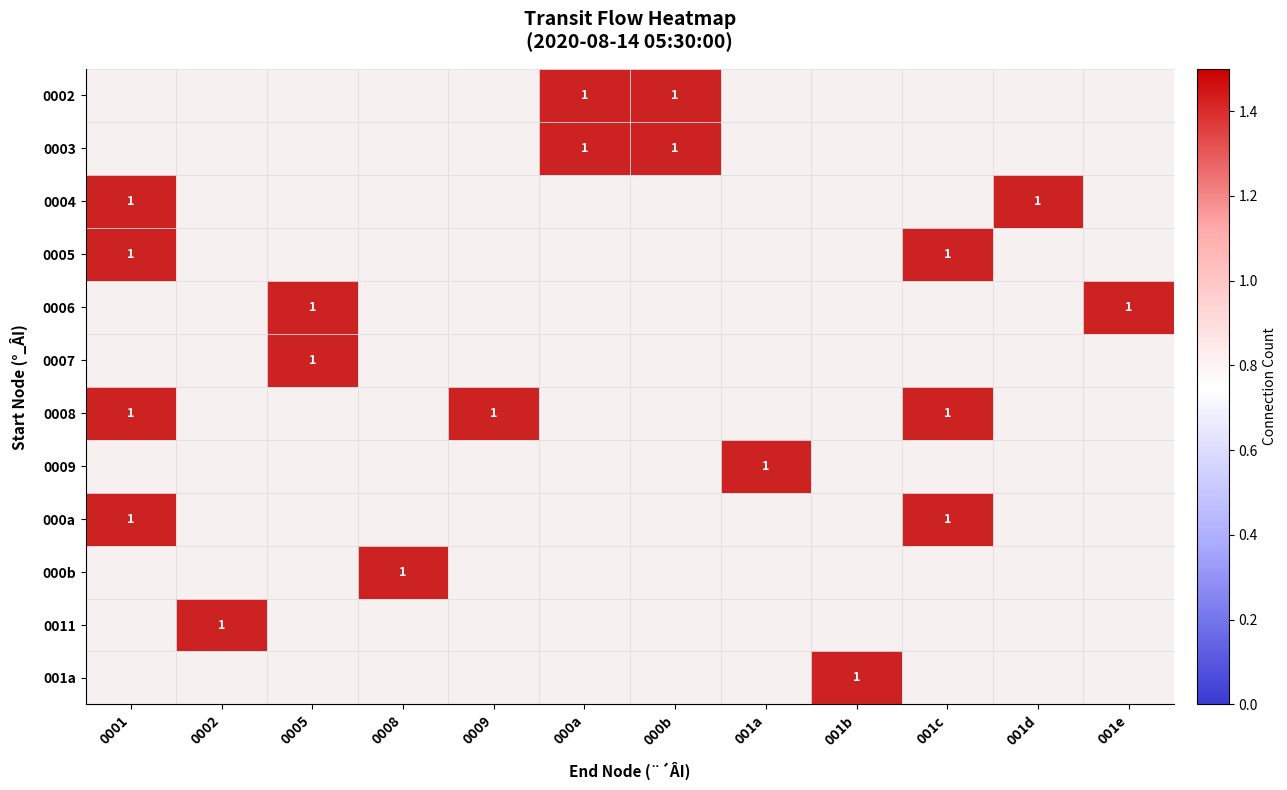

Rank the series at 001b from lowest to highest value.

0002, 0003, 0004, 0005, 0006, 0007, 0008, 0009, 000a, 000b, 0011, 001a